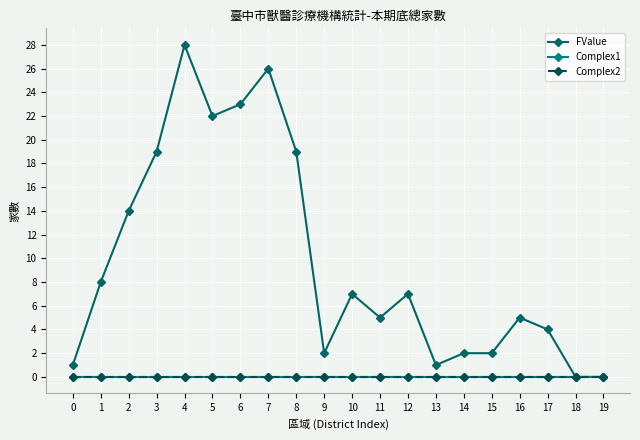

Does the chart have visible grid lines?

Yes